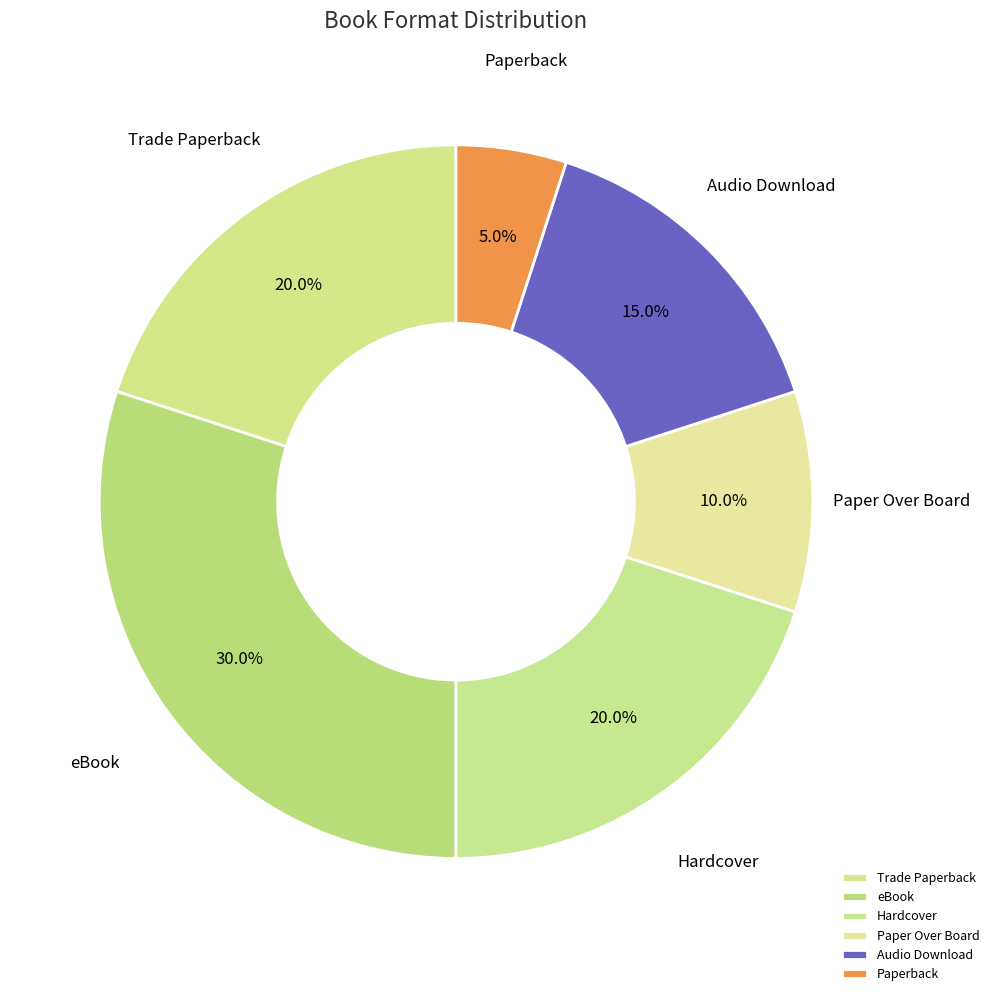

What percentage is NOT represented by eBook?

70.0%